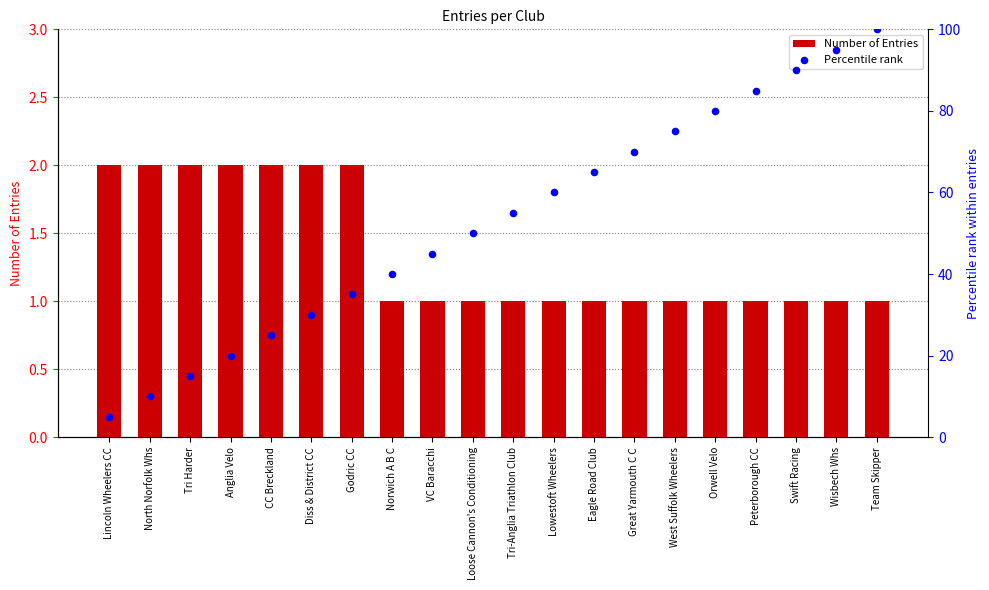

What are all the series names shown in the legend?

Number of Entries, Percentile rank